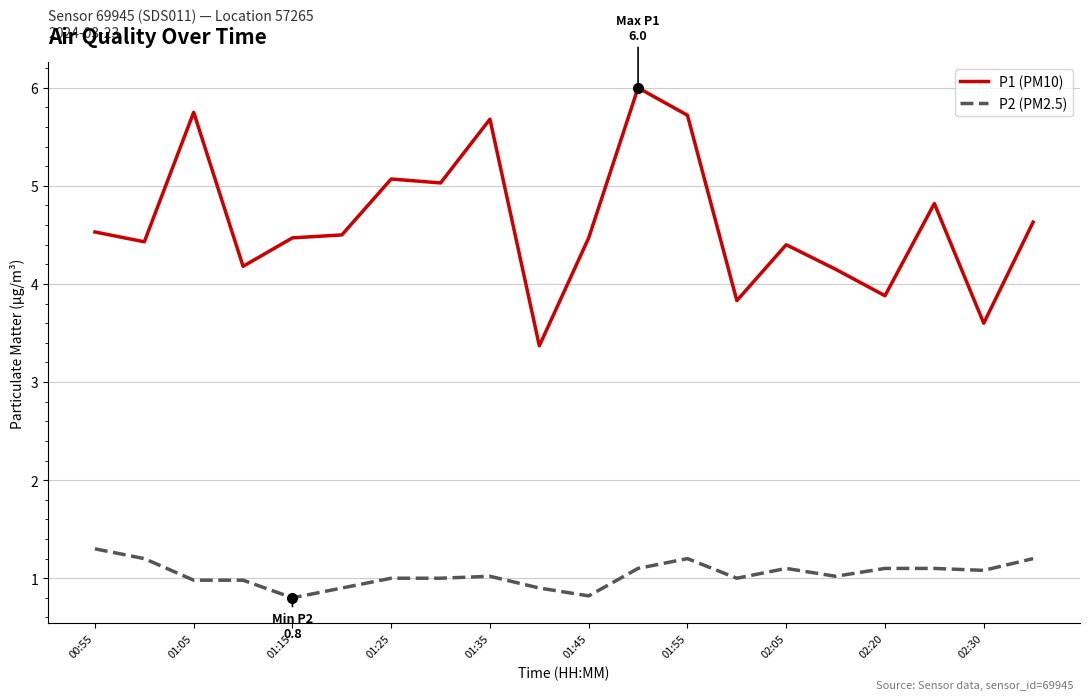

What is the smallest value displayed?

0.8